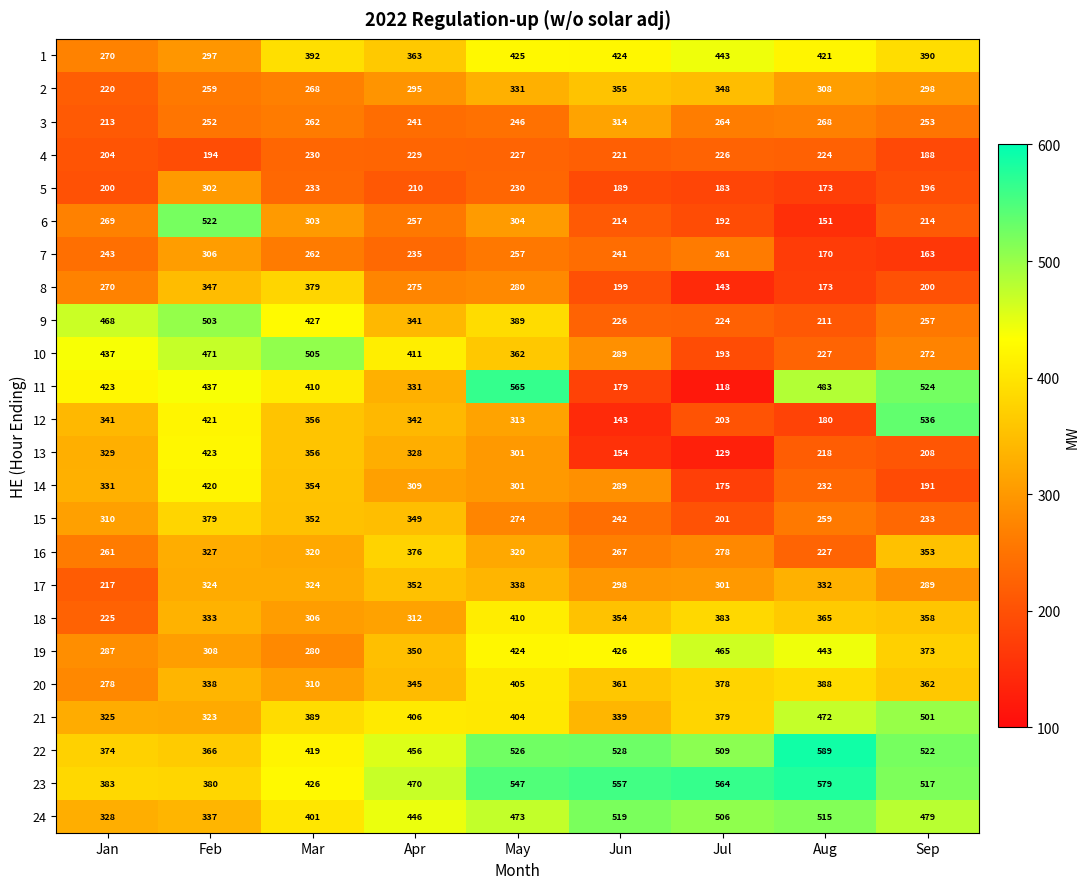

At which category is the sum across all series the highest?

May